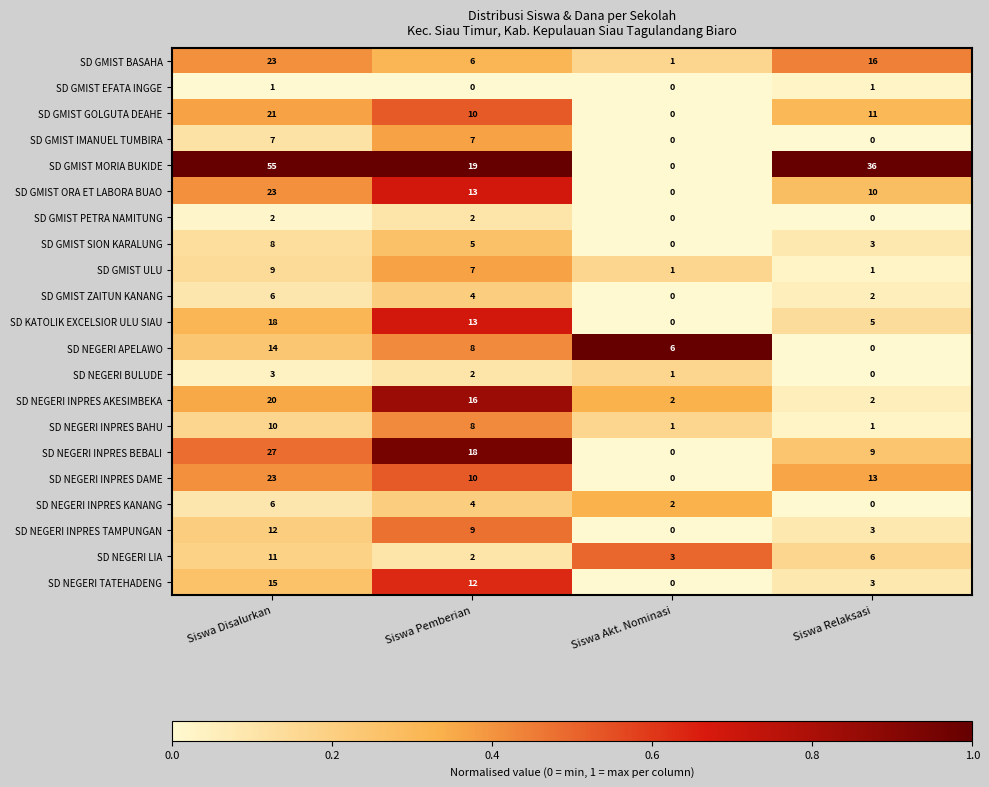

What is the maximum value shown in the chart?

55